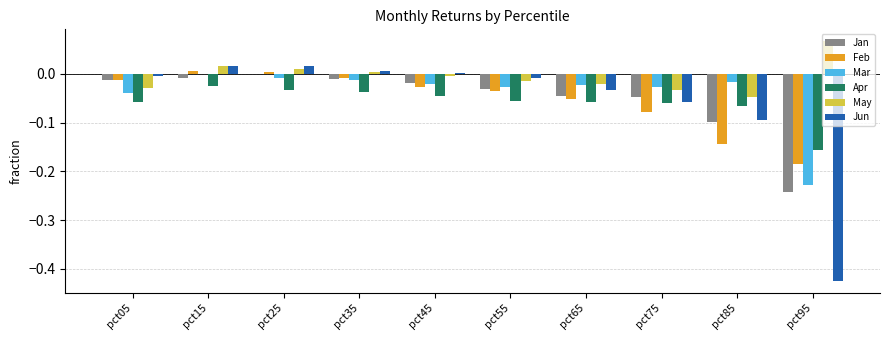

True or false: Jun has a value of -0.0 at pct55.

True